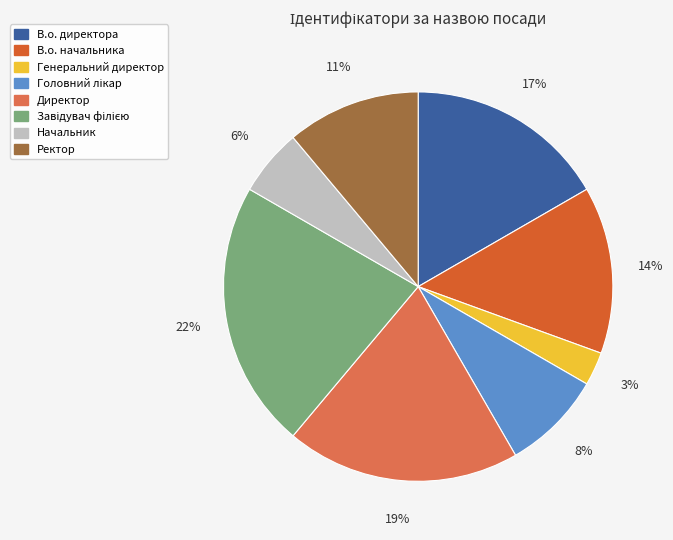

To the nearest percent, what is the combined percentage of В.о. директора and В.о. начальника?

31%